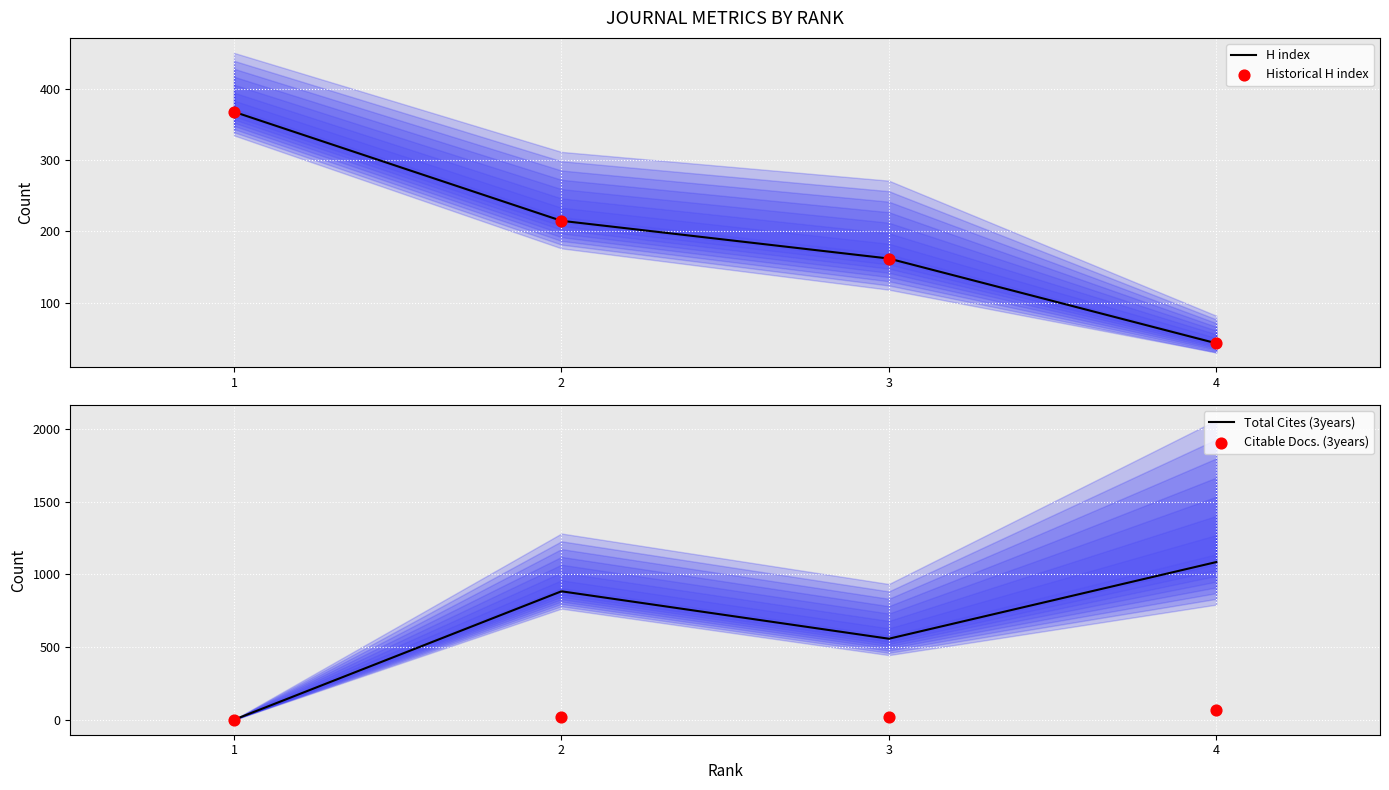

Which series has the largest total across all categories?

Total Cites (3years)